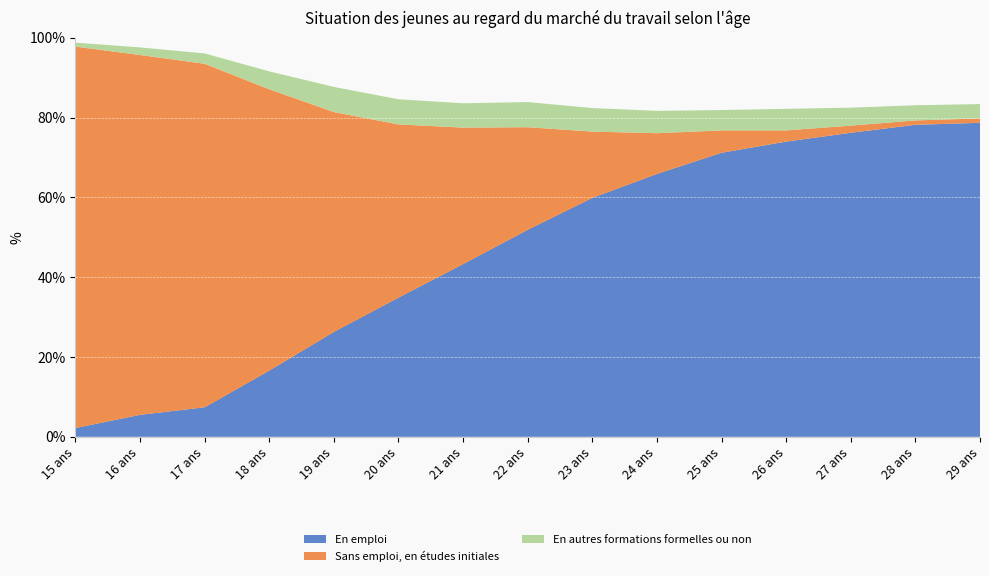

Reading right to left, what are all the values shown in this chart?

En emploi: 29 ans=78.7	28 ans=78.2	27 ans=76.2	26 ans=74.0	25 ans=71.2	24 ans=65.9	23 ans=59.9	22 ans=51.9	21 ans=43.3	20 ans=34.9	19 ans=26.3	18 ans=16.6	17 ans=7.4	16 ans=5.5	15 ans=2.2
Sans emploi, en études initiales: 29 ans=1.1	28 ans=1.1	27 ans=1.8	26 ans=2.8	25 ans=5.6	24 ans=10.2	23 ans=16.6	22 ans=25.7	21 ans=34.2	20 ans=43.4	19 ans=55.1	18 ans=70.5	17 ans=86.1	16 ans=90.2	15 ans=95.6
En autres formations formelles ou non: 29 ans=3.6	28 ans=3.8	27 ans=4.5	26 ans=5.4	25 ans=5.1	24 ans=5.6	23 ans=5.9	22 ans=6.3	21 ans=6.1	20 ans=6.3	19 ans=6.3	18 ans=4.5	17 ans=2.6	16 ans=1.9	15 ans=1.0